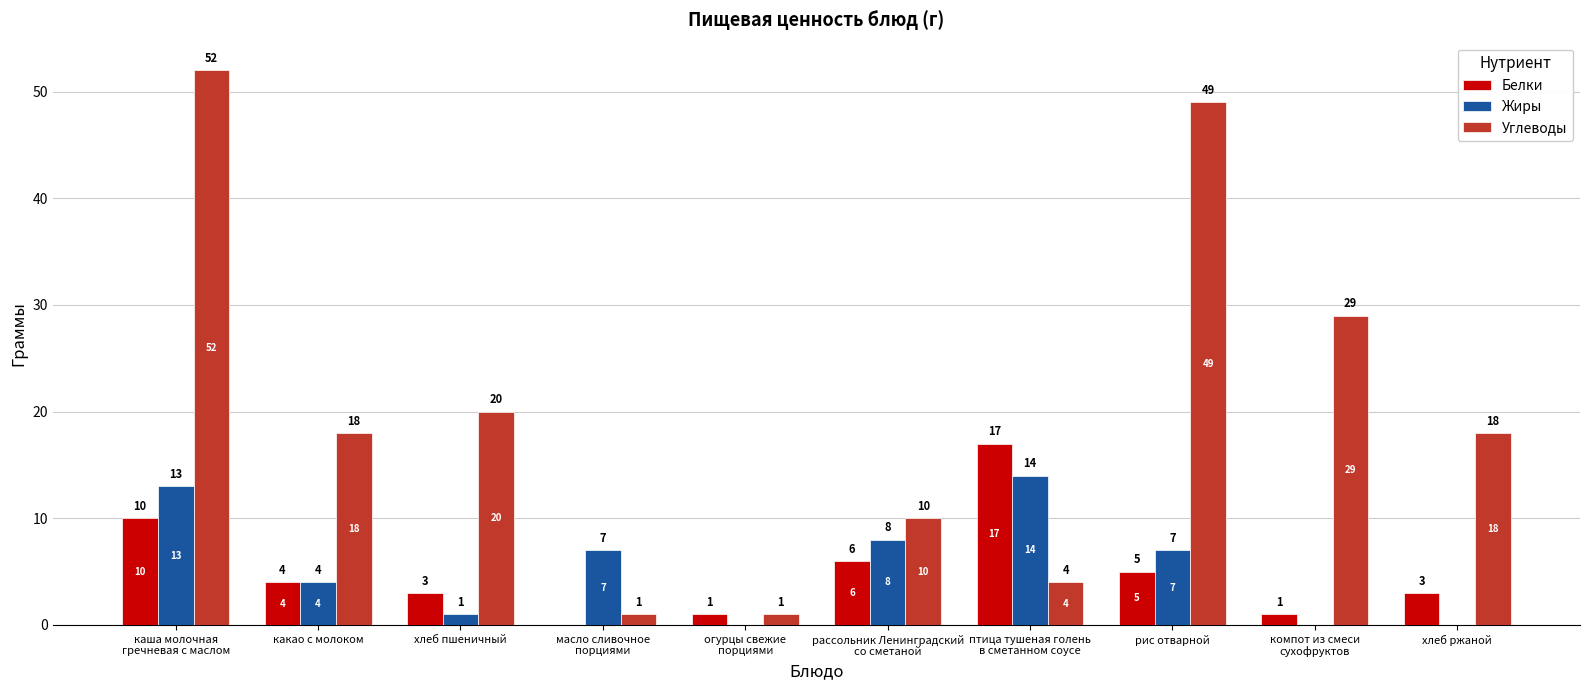

Which series has the largest total across all categories?

Углеводы